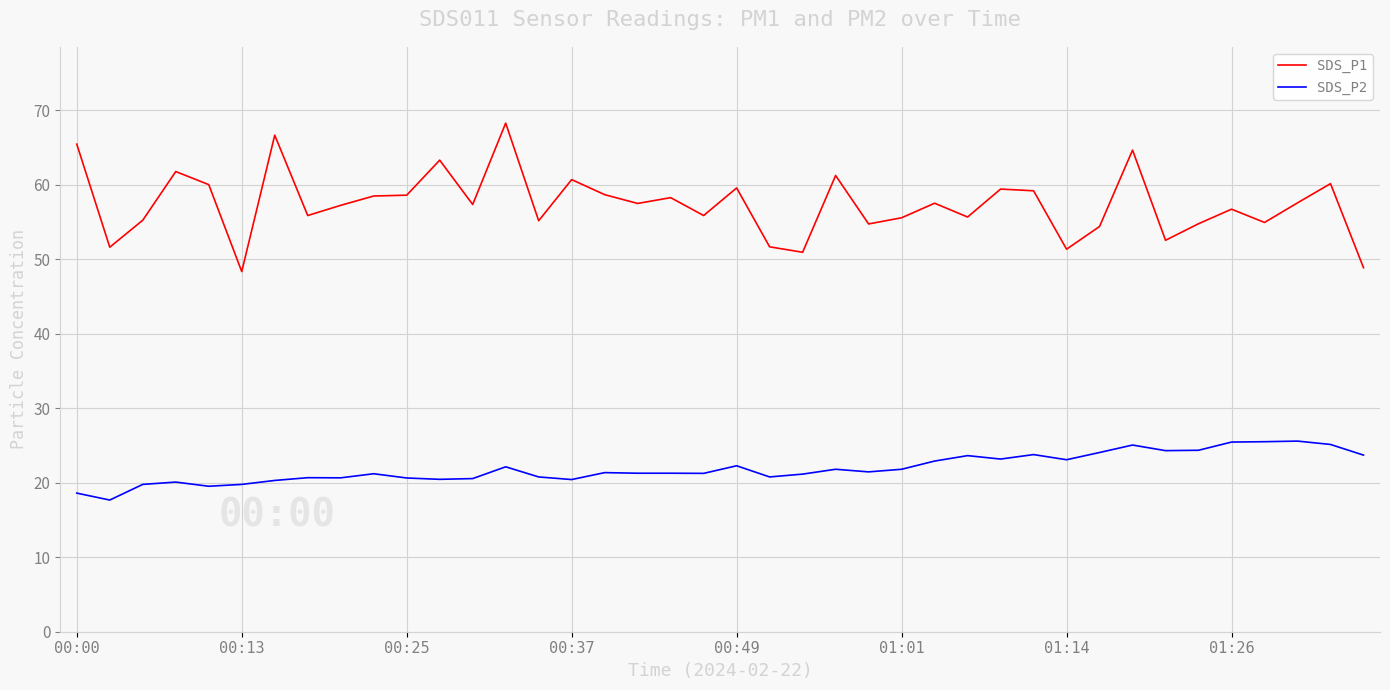

What is the lowest value of the SDS_P1 series?

48.3